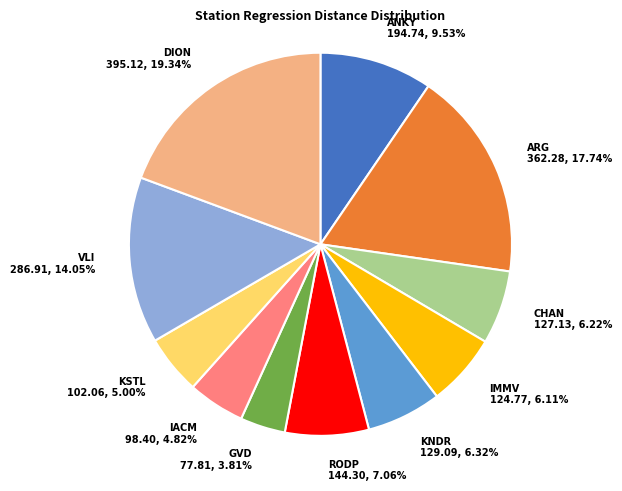

To the nearest percent, what portion does DION represent?

19%